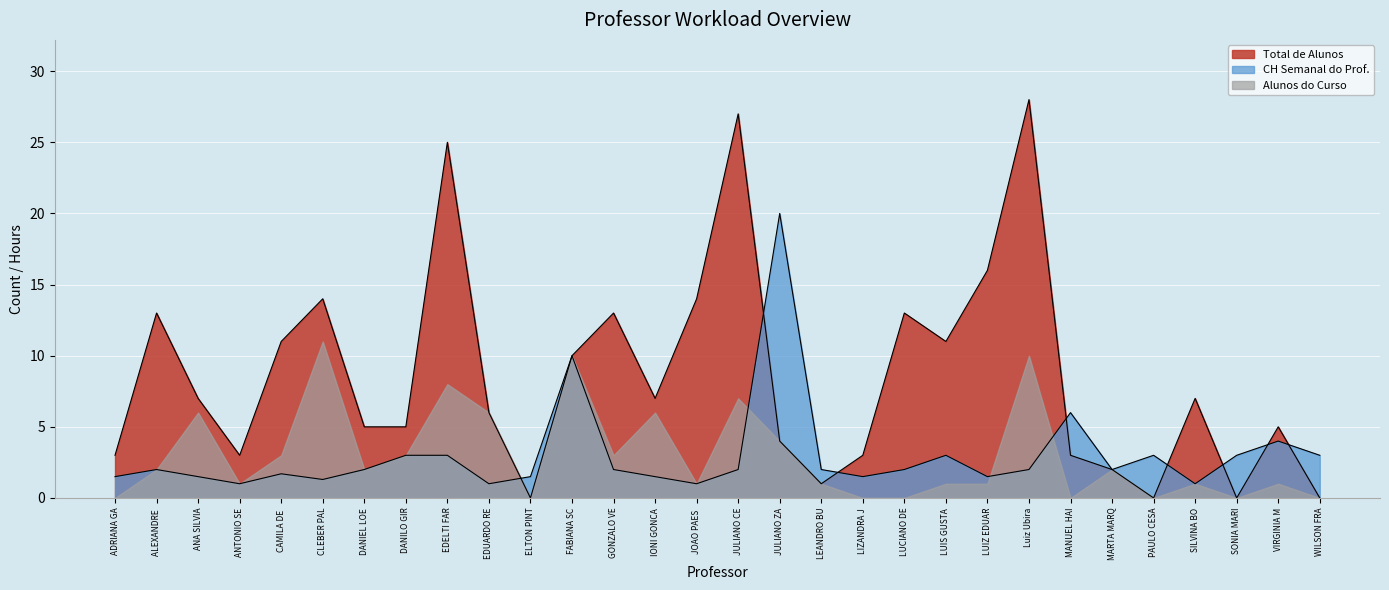

Where is the first local maximum for CH Semanal do Prof.?

ALEXANDRE 